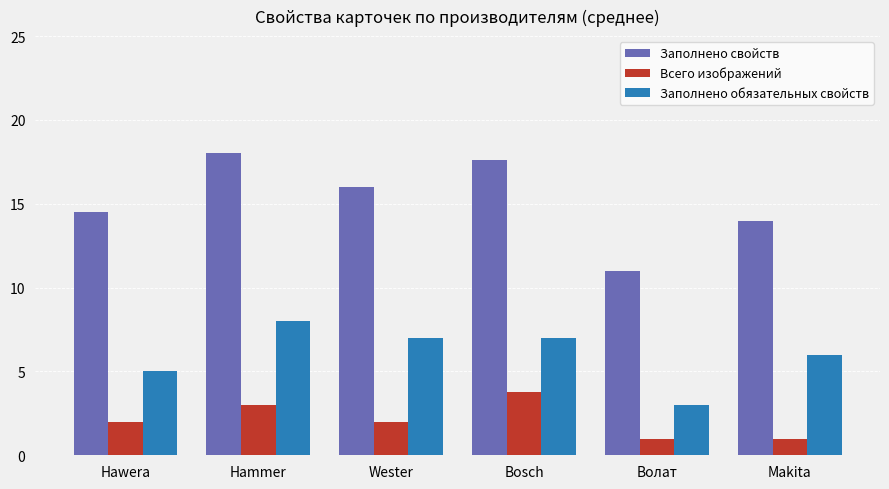

Reading left to right, list all the values displayed in this chart.

Заполнено свойств: Hawera=14.5	Hammer=18.0	Wester=16.0	Bosch=17.6	Волат=11.0	Makita=14.0
Всего изображений: Hawera=2.0	Hammer=3.0	Wester=2.0	Bosch=3.8	Волат=1.0	Makita=1.0
Заполнено обязательных свойств: Hawera=5.0	Hammer=8.0	Wester=7.0	Bosch=7.0	Волат=3.0	Makita=6.0